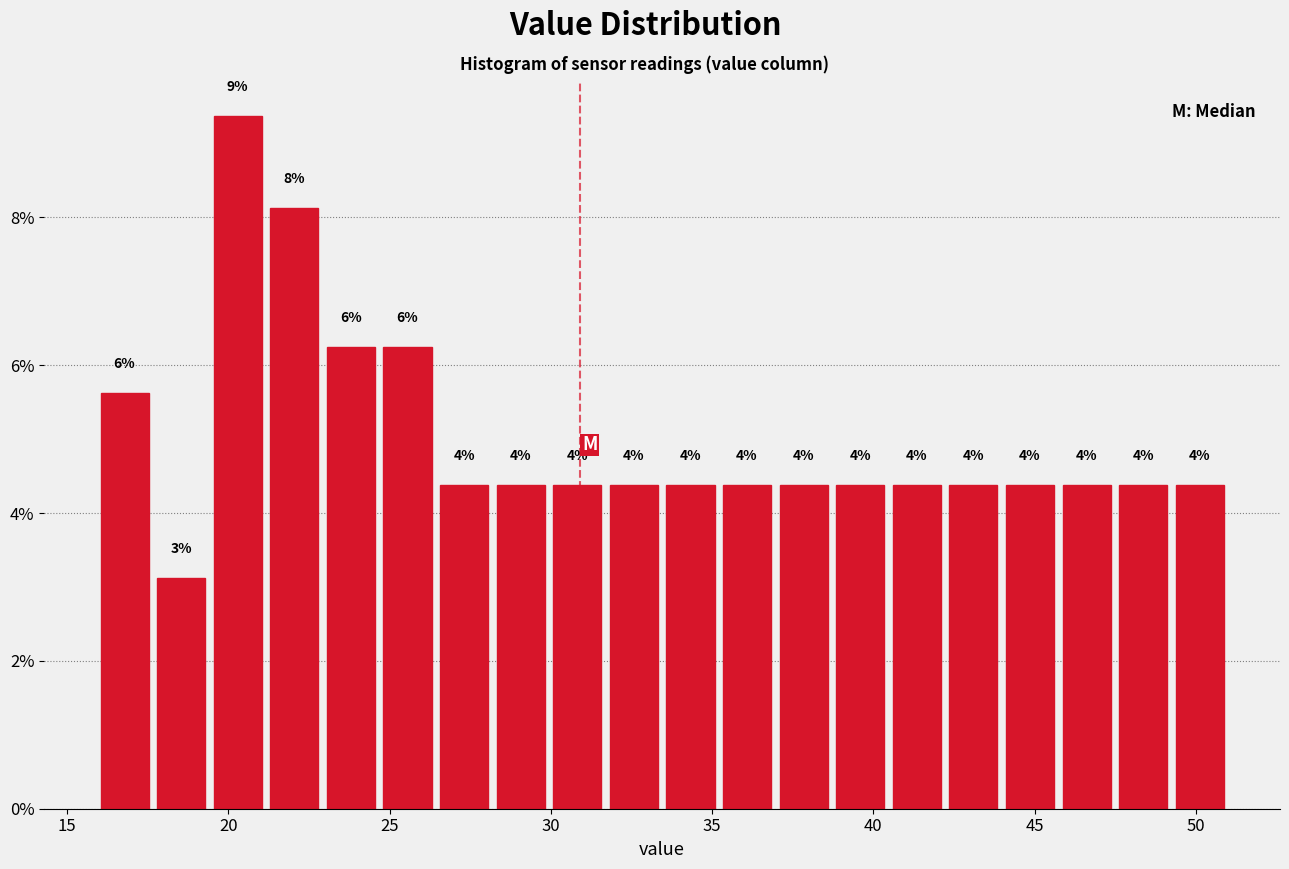

Read against the x-axis, roughly where is the centre of the tallest bar?

20.5